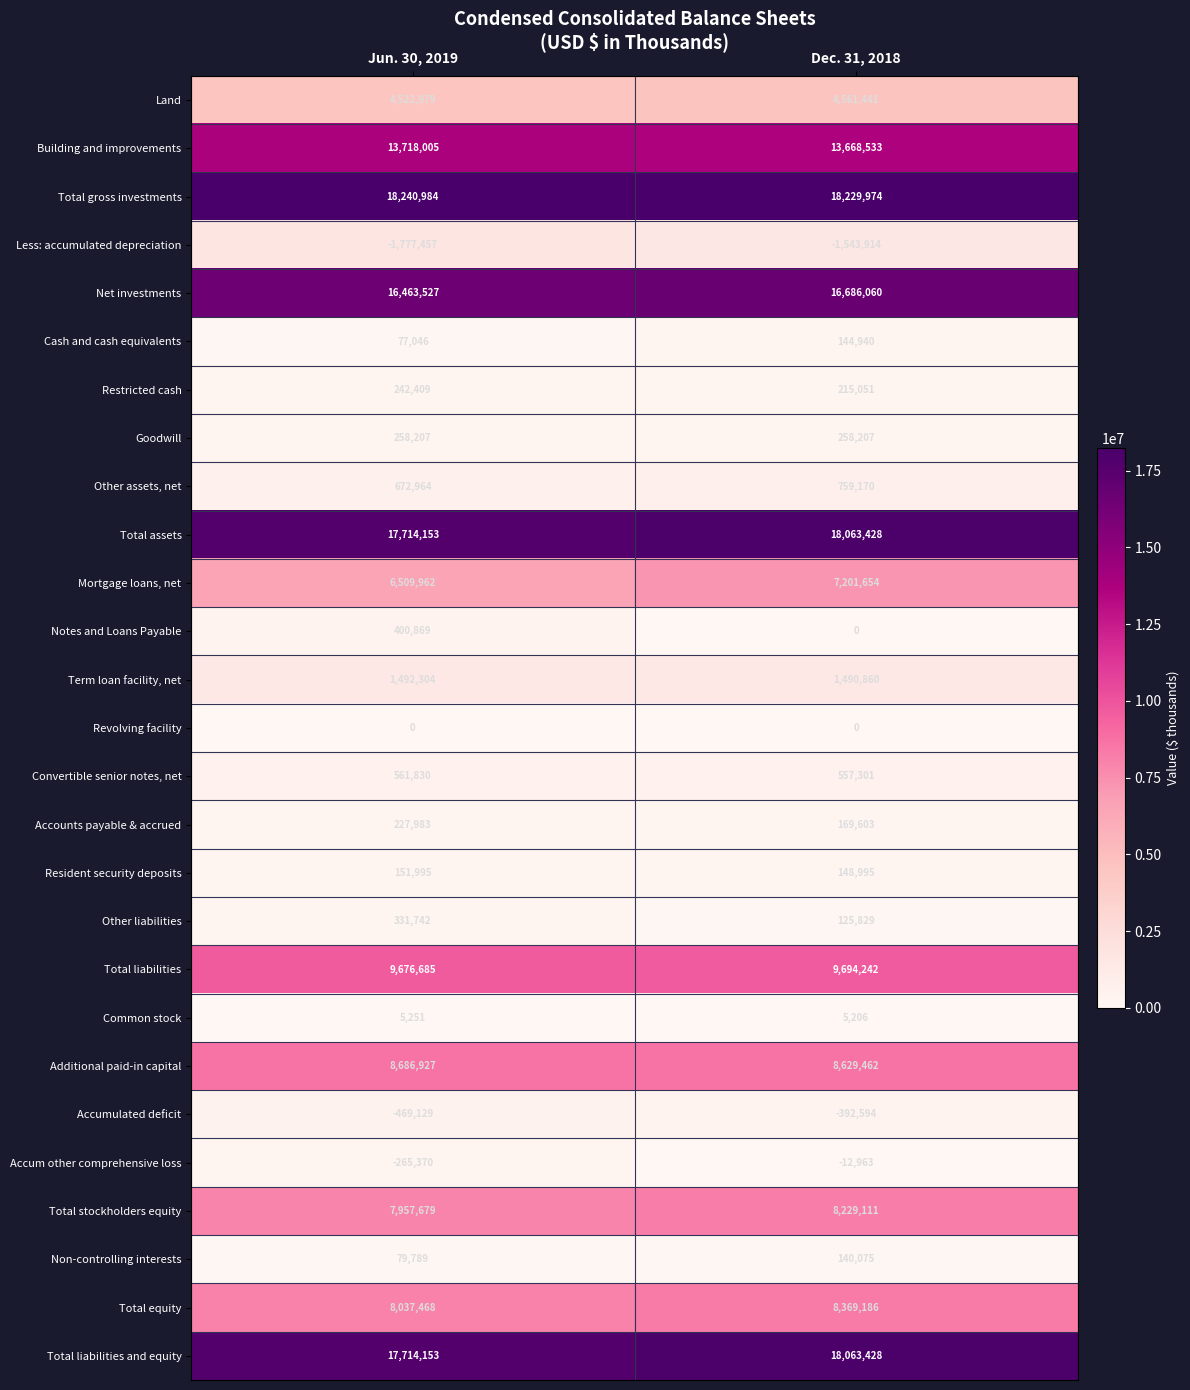

What is the total value across all series at Dec. 31, 2018?

133462285